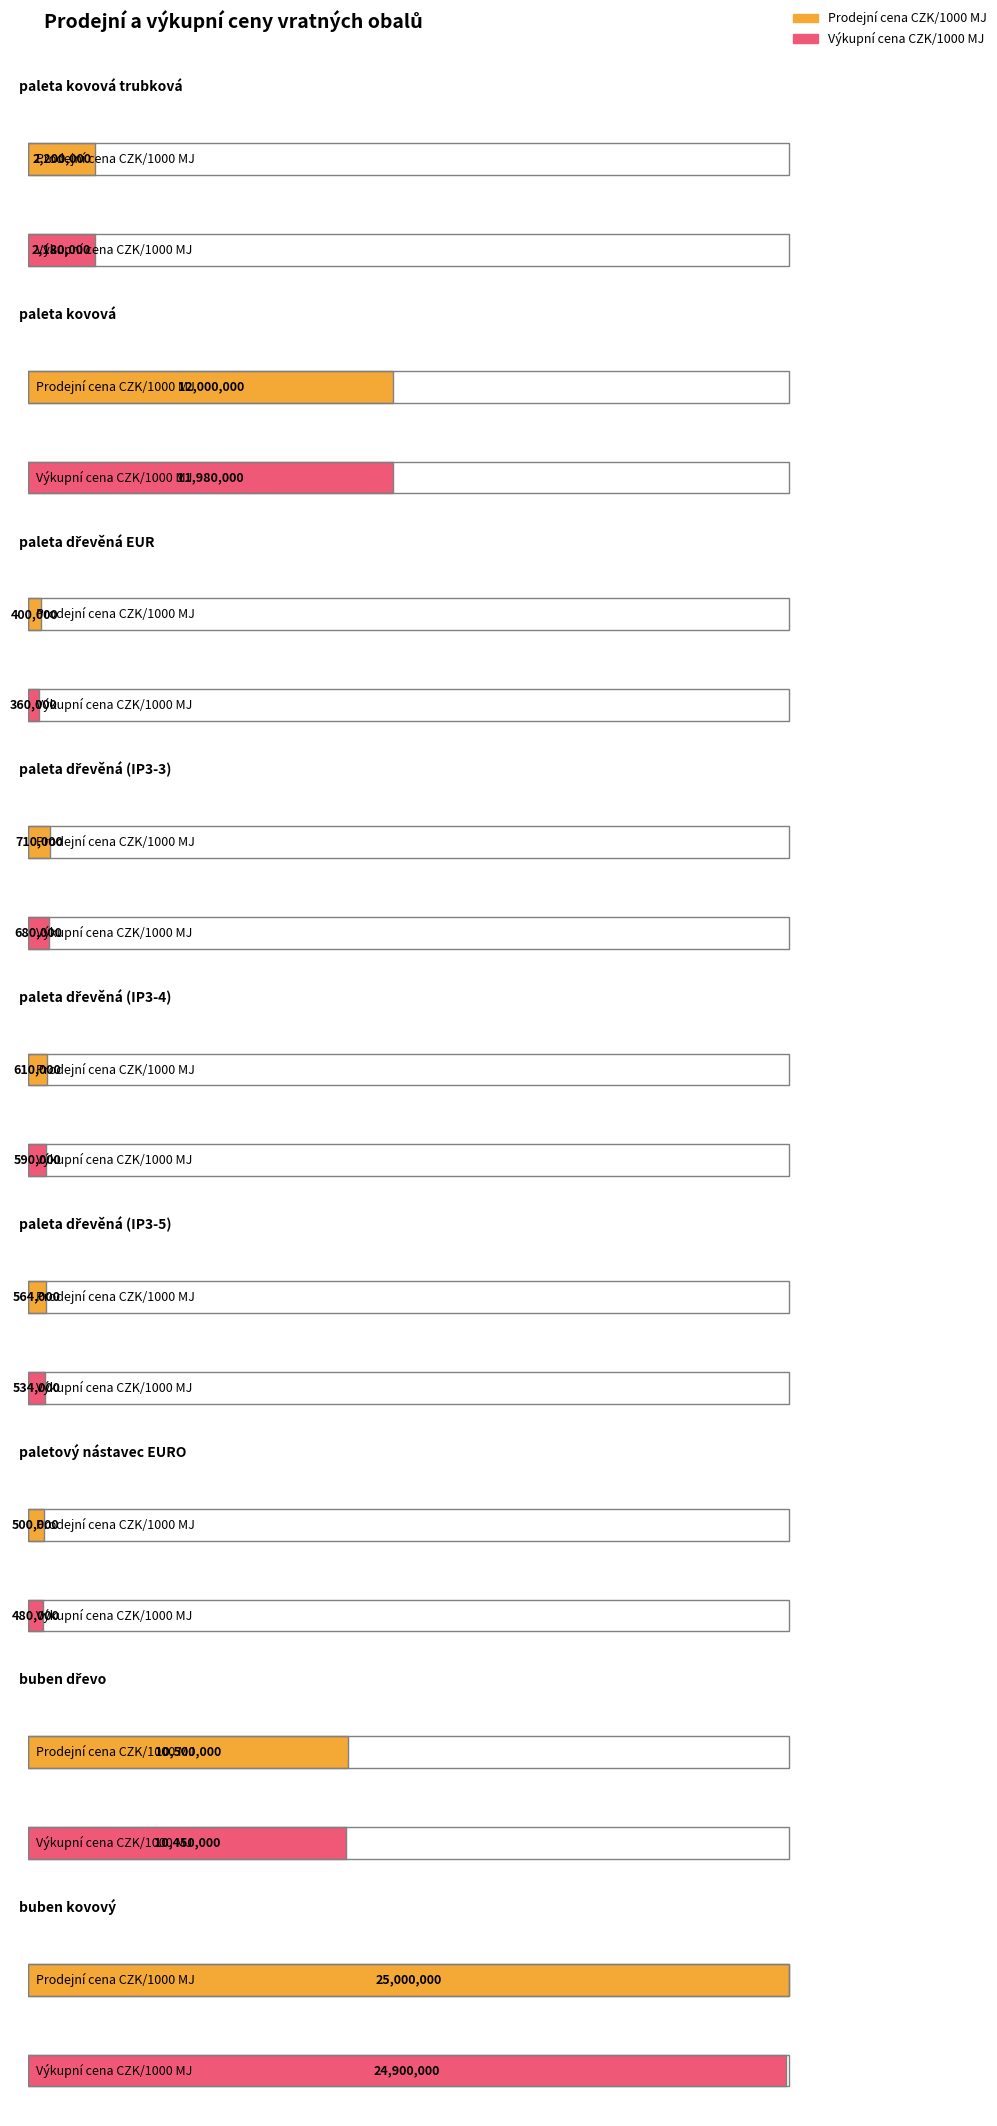

Which series has the largest total across all categories?

Prodejní cena CZK/1000 MJ